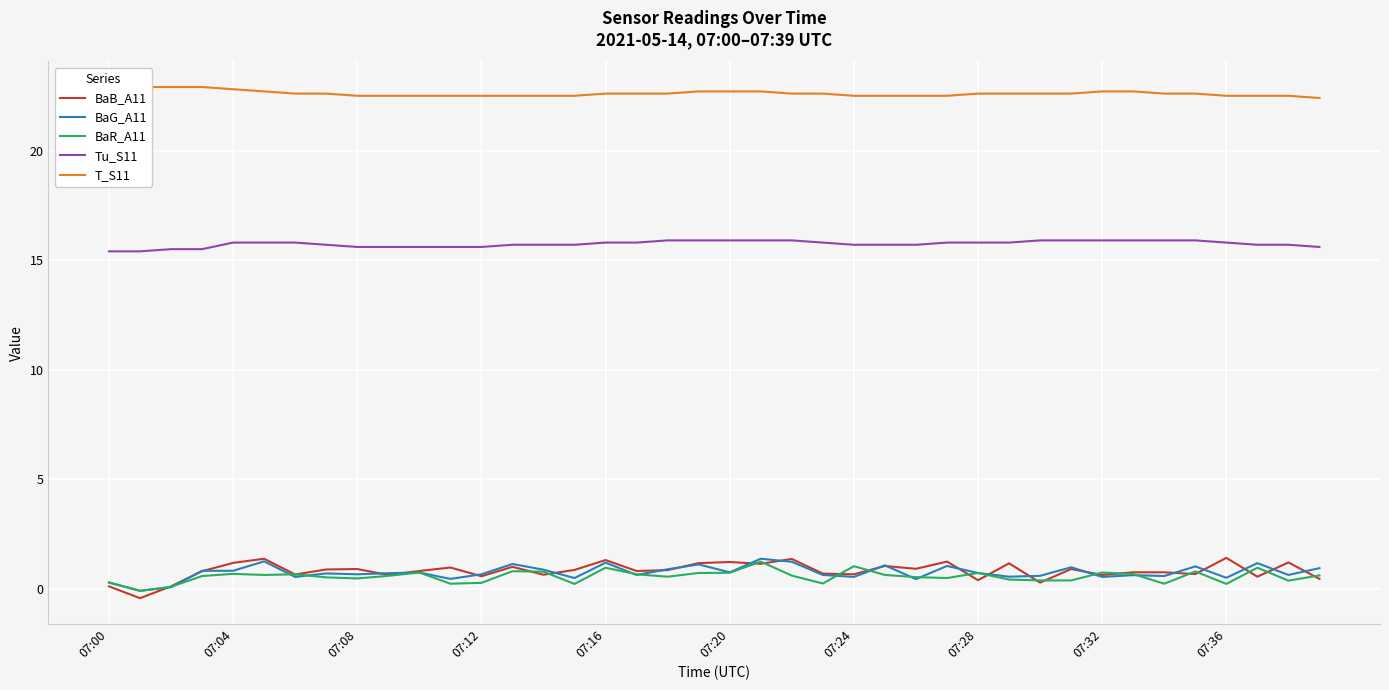

True or false: BaR_A11 and Tu_S11 intersect in this chart.

False